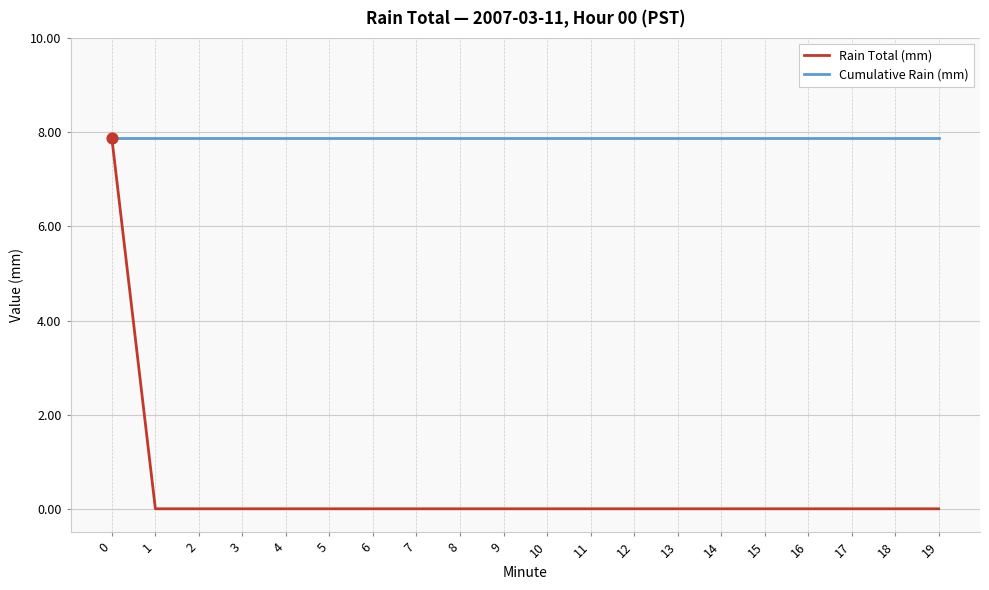

What is the spread (max minus min) of values at 10?

7.9